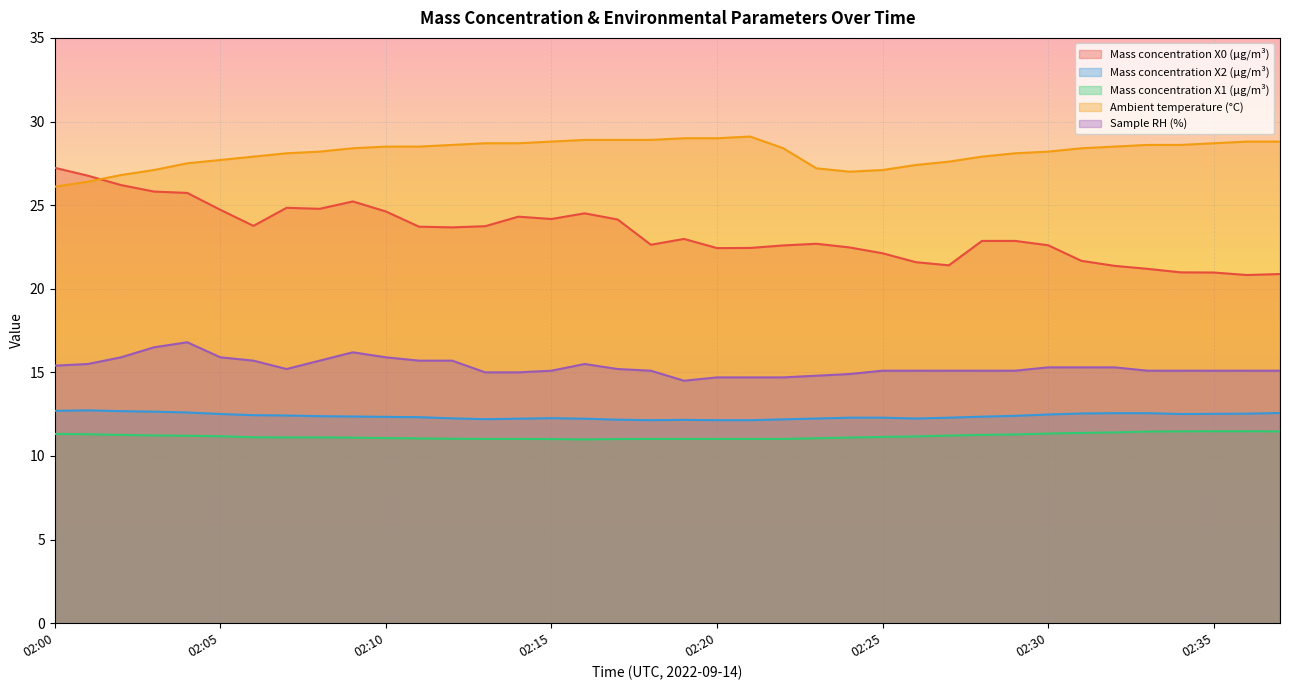

Reading left to right, extract all data points from this chart.

Mass concentration X0 (μg/m³): 02:00=27.2	02:01=26.8	02:02=26.2	02:03=25.8	02:04=25.7	02:05=24.7	02:06=23.8	02:07=24.8	02:08=24.8	02:09=25.2	02:10=24.6	02:11=23.7	02:12=23.7	02:13=23.7	02:14=24.3	02:15=24.2	02:16=24.5	02:17=24.1	02:18=22.6	02:19=23.0	02:20=22.4	02:21=22.4	02:22=22.6	02:23=22.7	02:24=22.5	02:25=22.1	02:26=21.6	02:27=21.4	02:28=22.9	02:29=22.9	02:30=22.6	02:31=21.7	02:32=21.4	02:33=21.2	02:34=21.0	02:35=21.0	02:36=20.8	02:37=20.9
Mass concentration X2 (μg/m³): 02:00=12.7	02:01=12.7	02:02=12.7	02:03=12.7	02:04=12.6	02:05=12.5	02:06=12.4	02:07=12.4	02:08=12.4	02:09=12.4	02:10=12.3	02:11=12.3	02:12=12.2	02:13=12.2	02:14=12.2	02:15=12.3	02:16=12.2	02:17=12.2	02:18=12.1	02:19=12.2	02:20=12.1	02:21=12.1	02:22=12.2	02:23=12.2	02:24=12.3	02:25=12.3	02:26=12.2	02:27=12.3	02:28=12.3	02:29=12.4	02:30=12.5	02:31=12.5	02:32=12.6	02:33=12.6	02:34=12.5	02:35=12.5	02:36=12.5	02:37=12.6
Mass concentration X1 (μg/m³): 02:00=11.3	02:01=11.3	02:02=11.3	02:03=11.2	02:04=11.2	02:05=11.2	02:06=11.1	02:07=11.1	02:08=11.1	02:09=11.1	02:10=11.1	02:11=11.1	02:12=11.0	02:13=11.0	02:14=11.0	02:15=11.0	02:16=11.0	02:17=11.0	02:18=11.0	02:19=11.0	02:20=11.0	02:21=11.0	02:22=11.0	02:23=11.1	02:24=11.1	02:25=11.1	02:26=11.2	02:27=11.2	02:28=11.3	02:29=11.3	02:30=11.3	02:31=11.4	02:32=11.4	02:33=11.5	02:34=11.5	02:35=11.5	02:36=11.5	02:37=11.5
Ambient temperature (°C): 02:00=26.1	02:01=26.4	02:02=26.8	02:03=27.1	02:04=27.5	02:05=27.7	02:06=27.9	02:07=28.1	02:08=28.2	02:09=28.4	02:10=28.5	02:11=28.5	02:12=28.6	02:13=28.7	02:14=28.7	02:15=28.8	02:16=28.9	02:17=28.9	02:18=28.9	02:19=29.0	02:20=29.0	02:21=29.1	02:22=28.4	02:23=27.2	02:24=27.0	02:25=27.1	02:26=27.4	02:27=27.6	02:28=27.9	02:29=28.1	02:30=28.2	02:31=28.4	02:32=28.5	02:33=28.6	02:34=28.6	02:35=28.7	02:36=28.8	02:37=28.8
Sample RH (%): 02:00=15.4	02:01=15.5	02:02=15.9	02:03=16.5	02:04=16.8	02:05=15.9	02:06=15.7	02:07=15.2	02:08=15.7	02:09=16.2	02:10=15.9	02:11=15.7	02:12=15.7	02:13=15.0	02:14=15.0	02:15=15.1	02:16=15.5	02:17=15.2	02:18=15.1	02:19=14.5	02:20=14.7	02:21=14.7	02:22=14.7	02:23=14.8	02:24=14.9	02:25=15.1	02:26=15.1	02:27=15.1	02:28=15.1	02:29=15.1	02:30=15.3	02:31=15.3	02:32=15.3	02:33=15.1	02:34=15.1	02:35=15.1	02:36=15.1	02:37=15.1